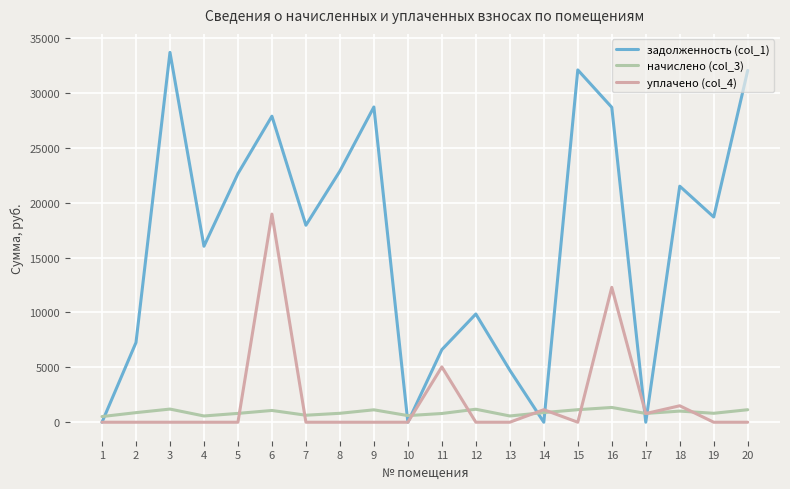

What is the greatest value displayed?

33704.2